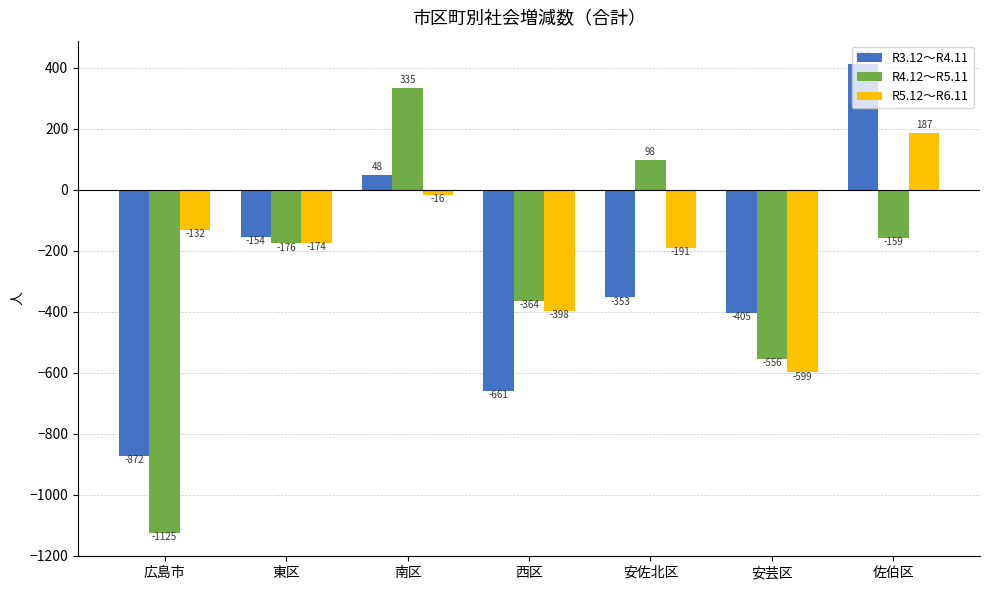

Reading left to right, extract all data points from this chart.

R3.12～R4.11: -872	-154	48	-661	-353	-405	412
R4.12～R5.11: -1125	-176	335	-364	98	-556	-159
R5.12～R6.11: -132	-174	-16	-398	-191	-599	187